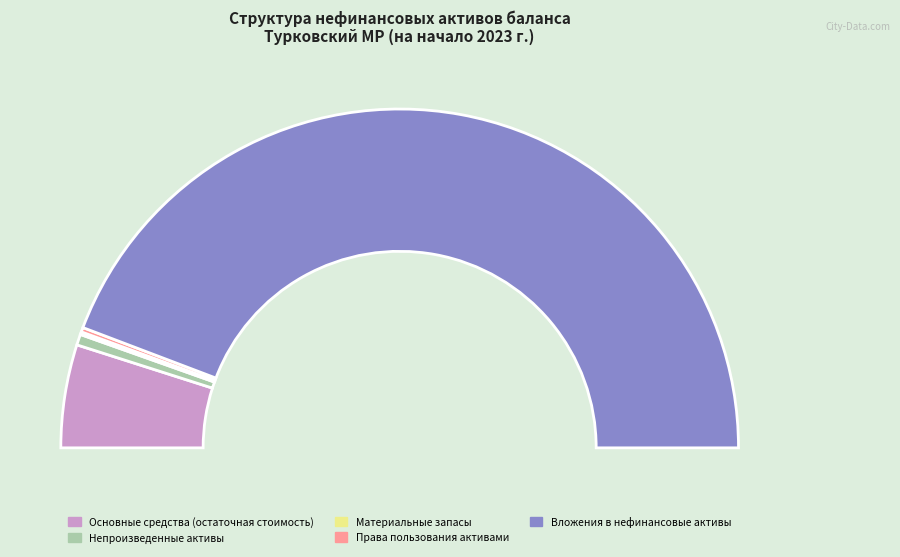

Does Непроизведенные активы represent more than half of the total?

No